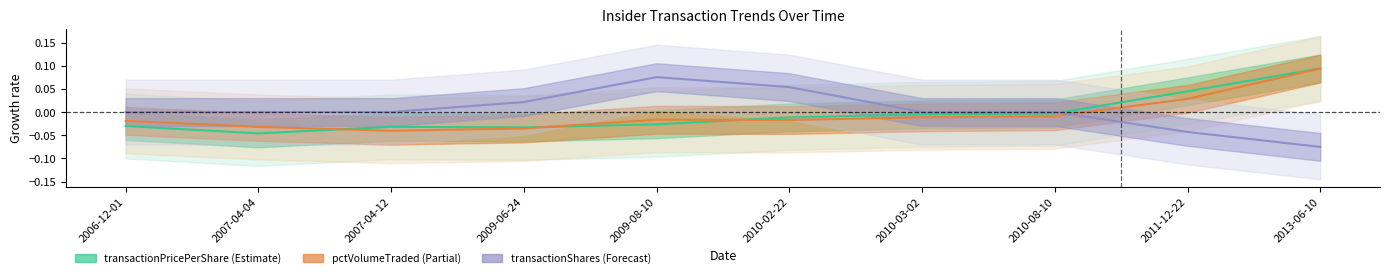

Which series has the largest range (max minus min)?

transactionShares